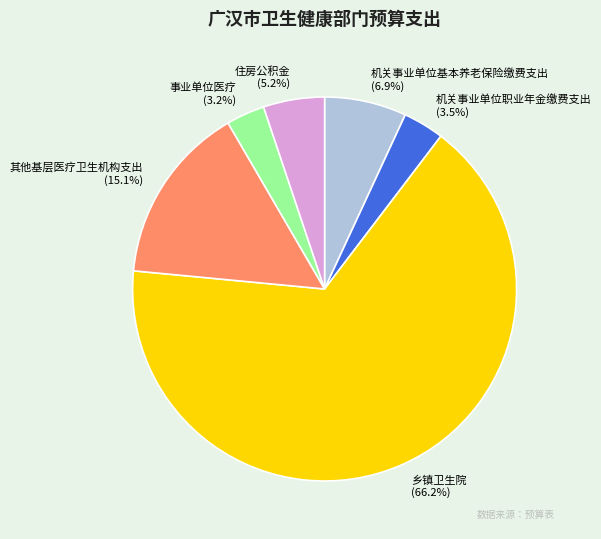

Is the sum of 乡镇卫生院 and 住房公积金 greater than half?

Yes